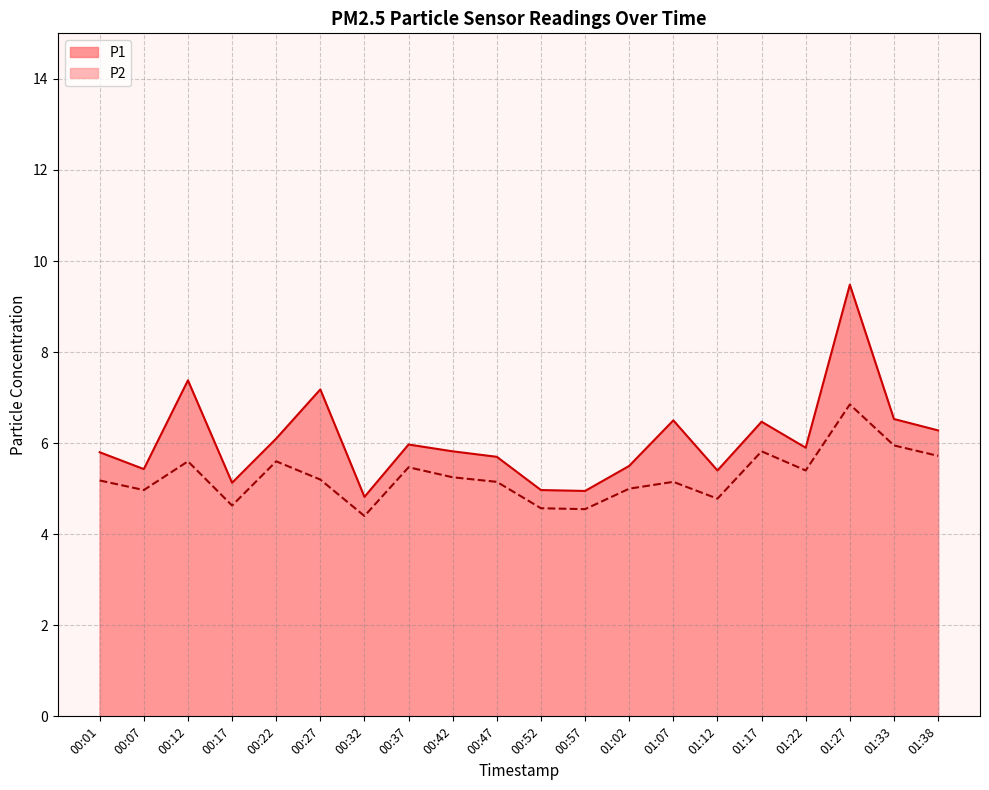

Reading left to right, transcribe all the data shown in this chart.

P1: 00:01=5.8	00:07=5.4	00:12=7.4	00:17=5.1	00:22=6.1	00:27=7.2	00:32=4.8	00:37=6.0	00:42=5.8	00:47=5.7	00:52=5.0	00:57=5.0	01:02=5.5	01:07=6.5	01:12=5.4	01:17=6.5	01:22=5.9	01:27=9.5	01:33=6.5	01:38=6.3
P2: 00:01=5.2	00:07=5.0	00:12=5.6	00:17=4.6	00:22=5.6	00:27=5.2	00:32=4.4	00:37=5.5	00:42=5.2	00:47=5.2	00:52=4.6	00:57=4.5	01:02=5.0	01:07=5.2	01:12=4.8	01:17=5.8	01:22=5.4	01:27=6.8	01:33=6.0	01:38=5.7